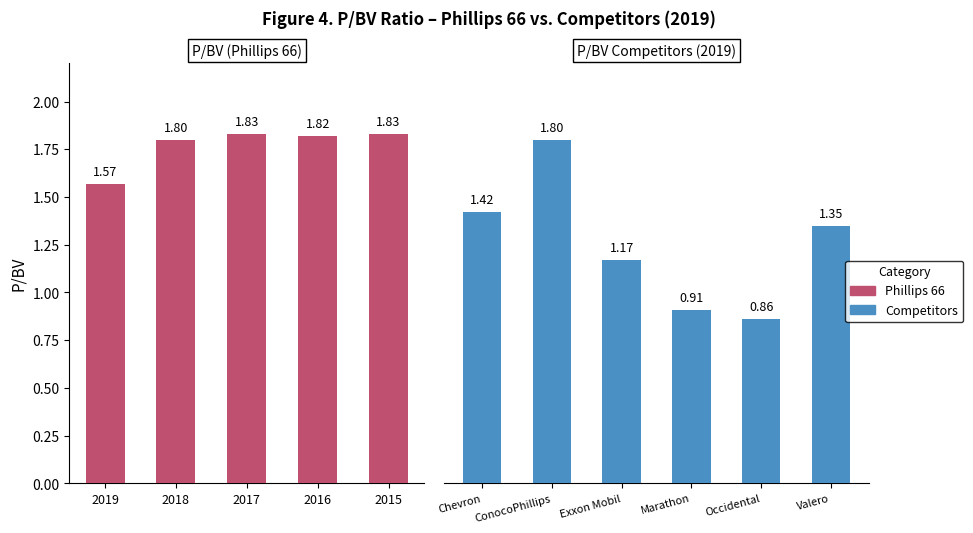

What is the value of the 3rd bar from the left?

1.8